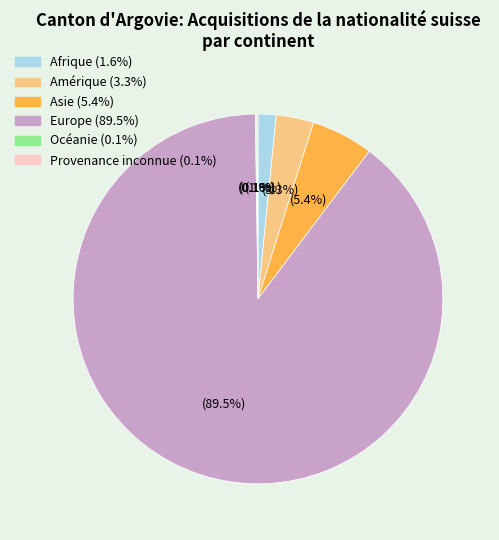

Is the sum of Europe and Asie greater than half?

Yes